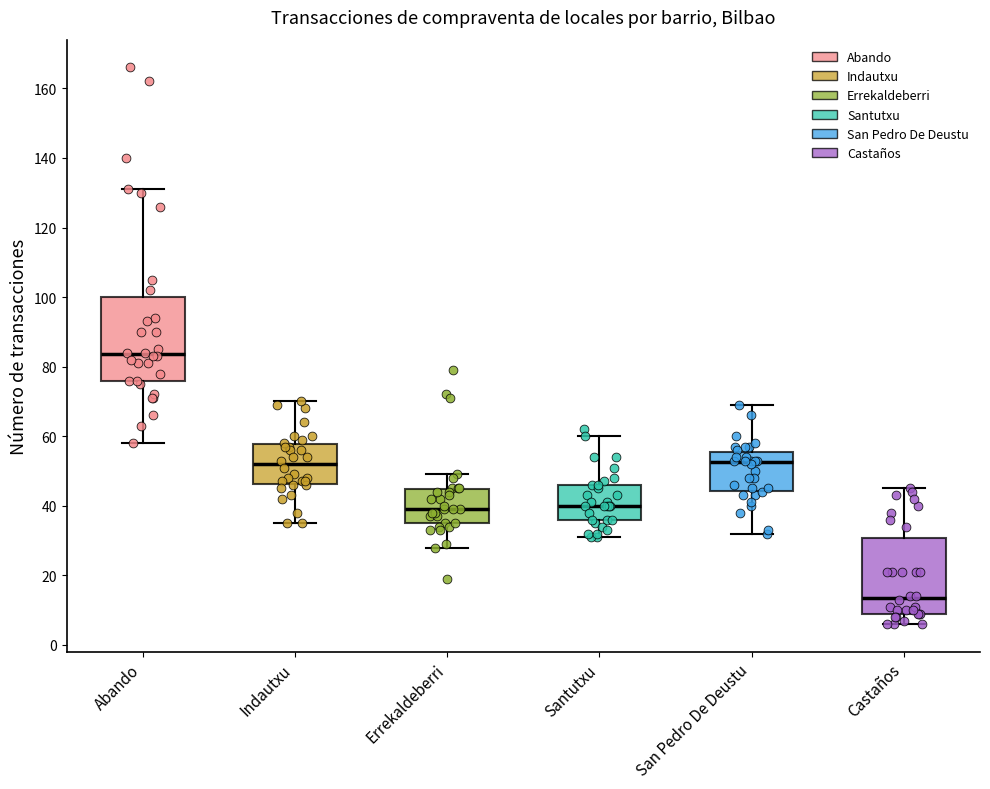

Reading left to right, read every box against the y-axis: the position of its median line, the range the box covers, and the ends of its whiskers. The values are not printed on the chart, so give them approximately, as read against the axis.

Abando: median 84, box 76 to 100, whiskers 58 to 132
Indautxu: median 52, box 46 to 58, whiskers 36 to 70
Errekaldeberri: median 40, box 36 to 44, whiskers 28 to 50
Santutxu: median 40, box 36 to 46, whiskers 32 to 60
San Pedro De Deustu: median 52, box 44 to 56, whiskers 32 to 70
Castaños: median 14, box 10 to 30, whiskers 6 to 46